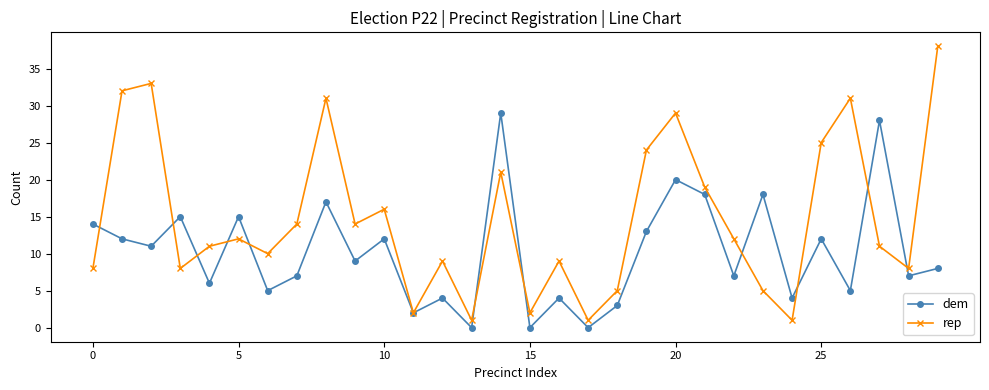

What are all the series names shown in the legend?

dem, rep